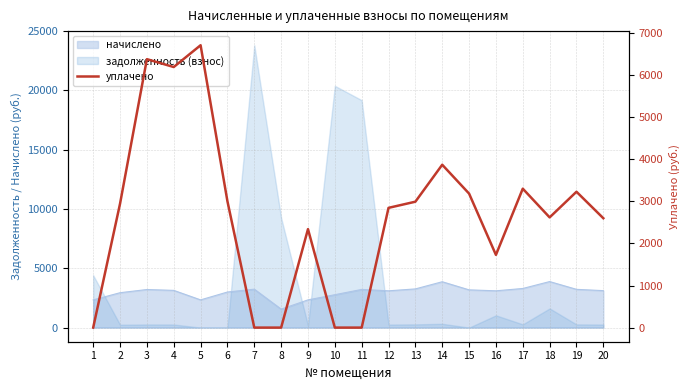

Is it true that the value at 9 is 2338.7?

True